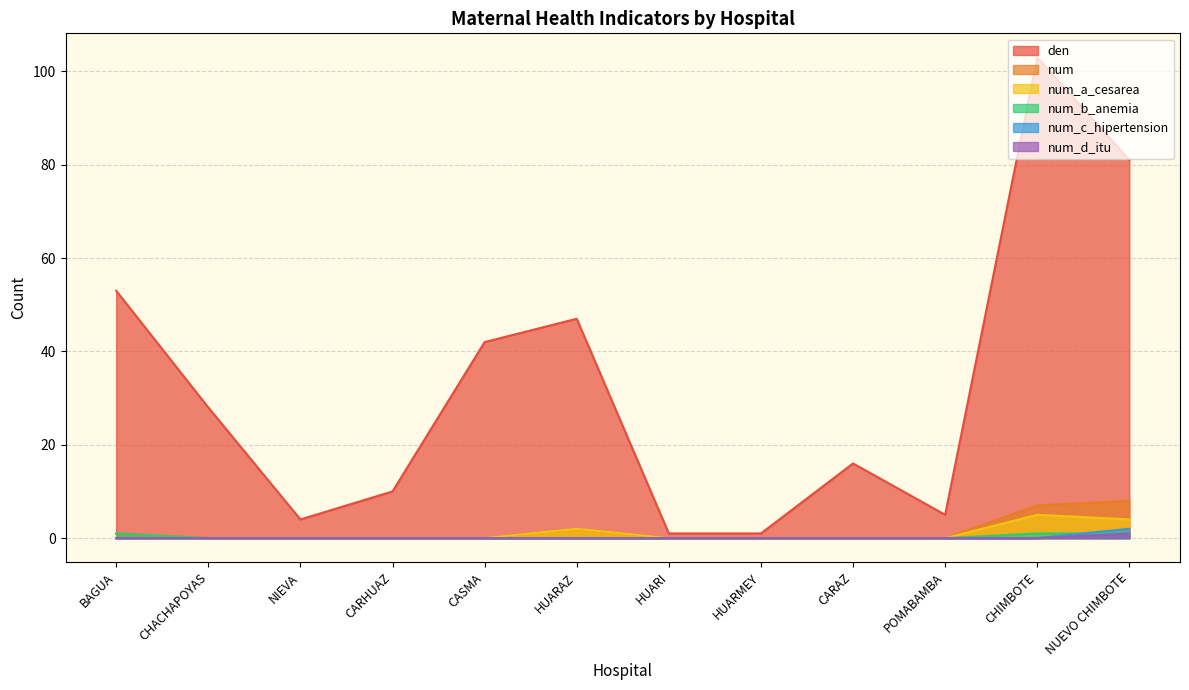

List the labels in order of num_b_anemia value, smallest first.

CHACHAPOYAS, NIEVA, CARHUAZ, CASMA, HUARAZ, HUARI, HUARMEY, CARAZ, POMABAMBA, BAGUA, CHIMBOTE, NUEVO CHIMBOTE